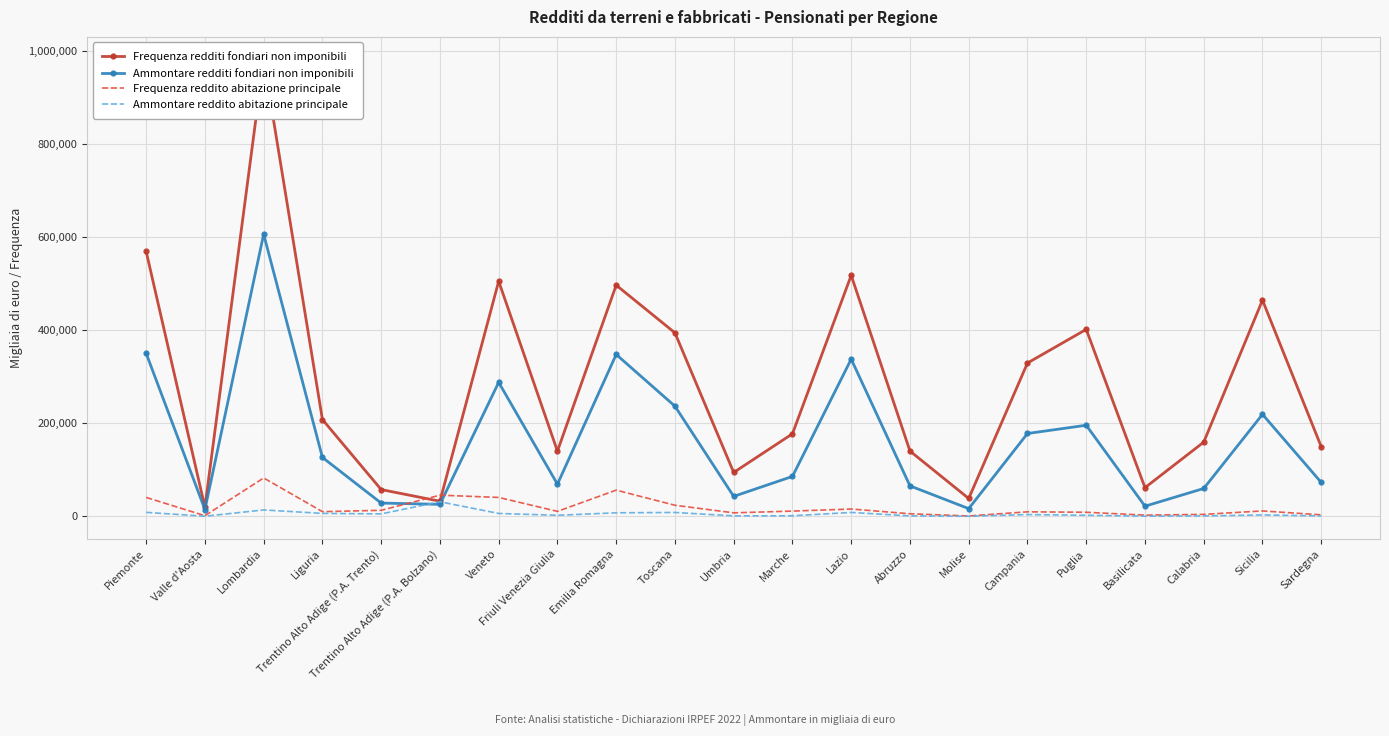

What is the average value of the Frequenza redditi fondiari non imponibili series?

282741